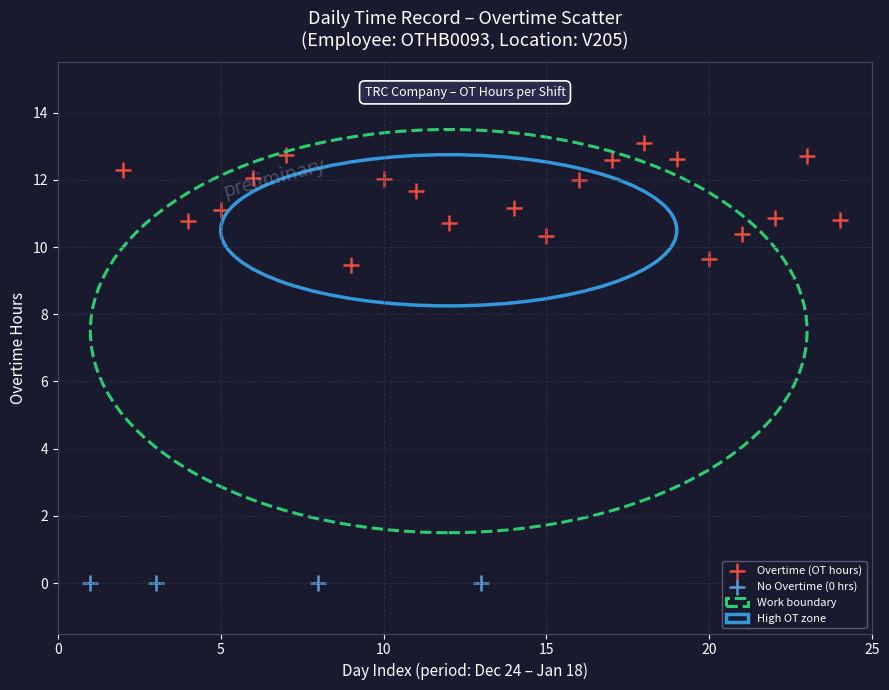

Which series reaches the minimum Y coordinate?

No Overtime (0 hrs)